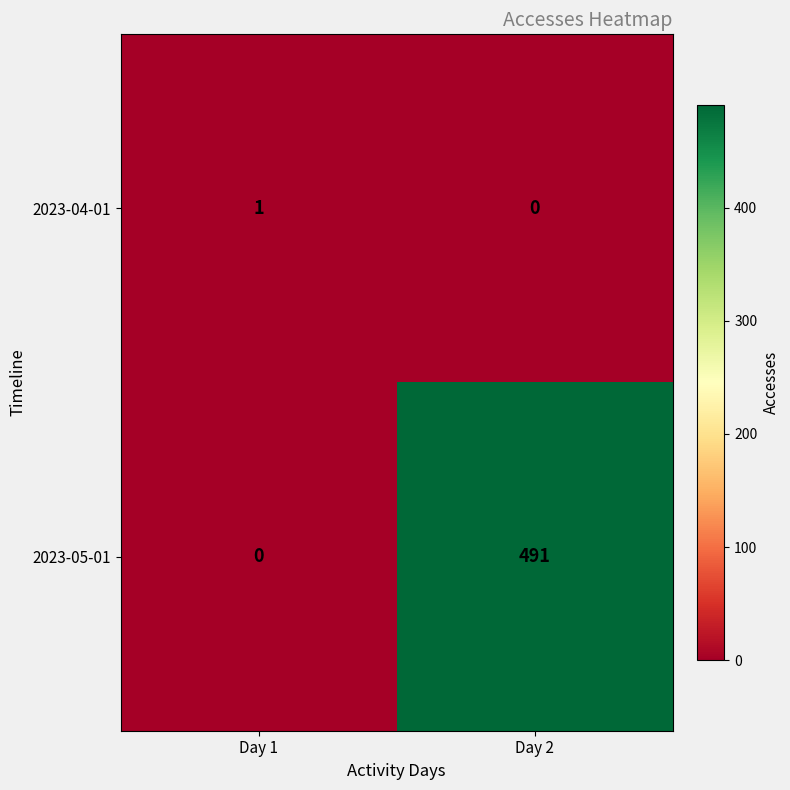

At how many categories does at least one series exceed 369?

1